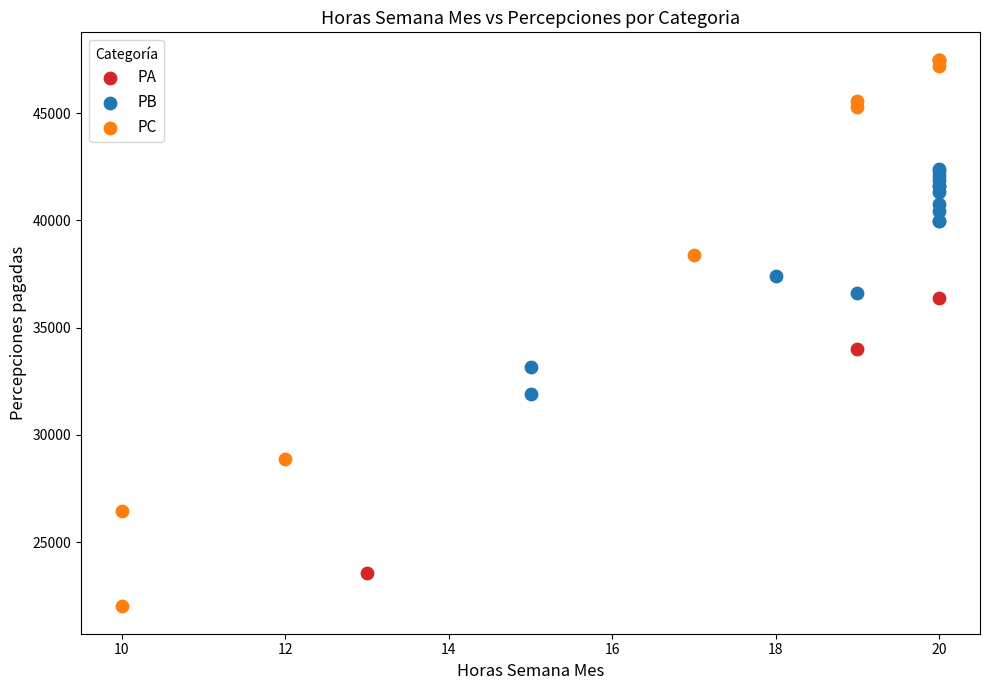

Which series reaches the maximum Y coordinate?

PC